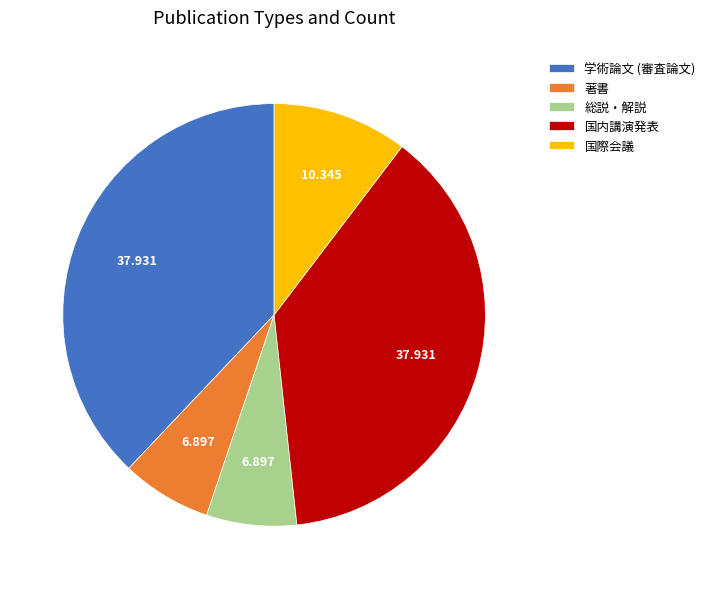

Is there a majority slice in this chart?

No